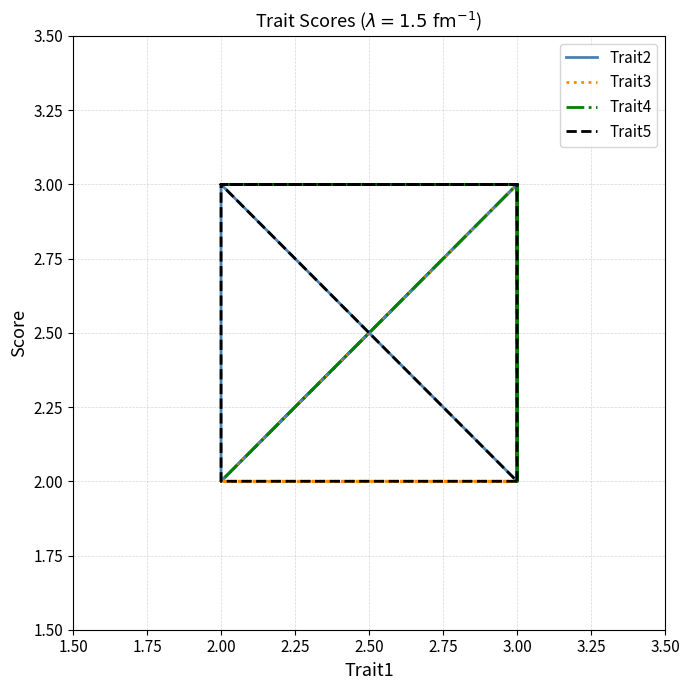

True or false: Trait5 and Trait3 intersect in this chart.

False